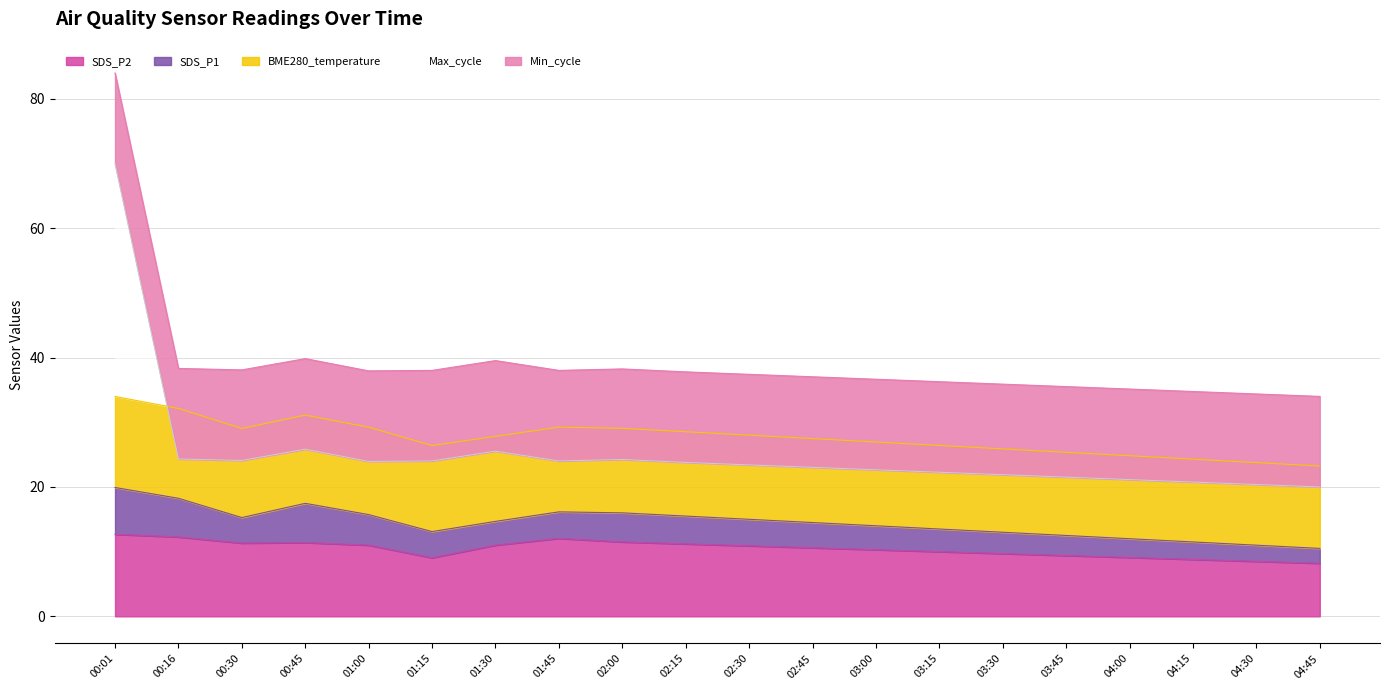

True or false: SDS_P1 and SDS_P2 intersect in this chart.

False